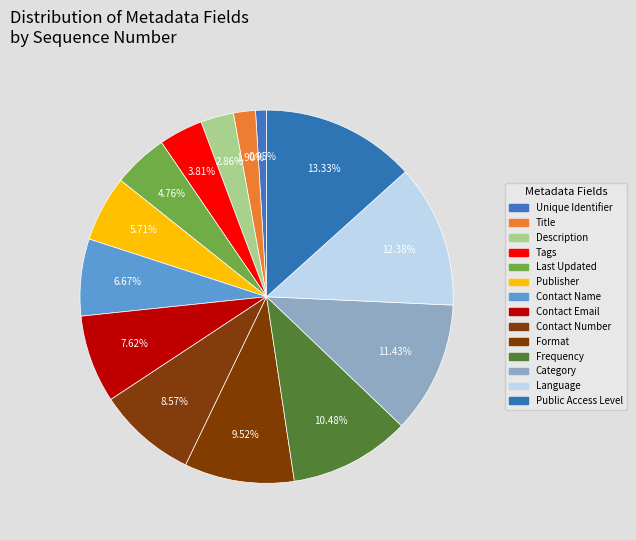

To the nearest percent, what is the difference between the largest and smallest slice percentages?

12%